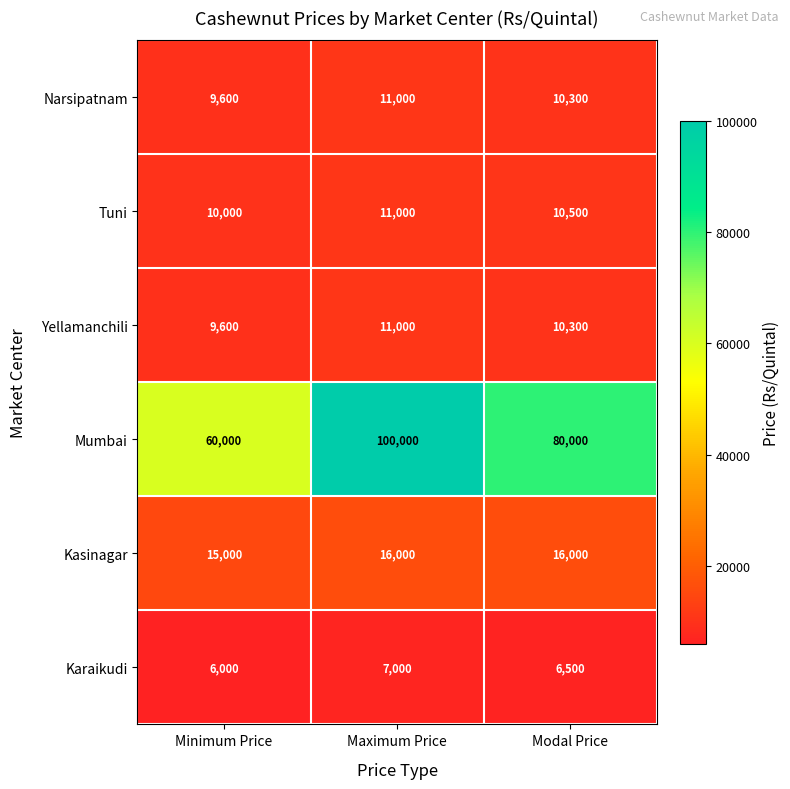

Reading right to left, what are all the values shown in this chart?

Narsipatnam: Modal Price=10300	Maximum Price=11000	Minimum Price=9600
Tuni: Modal Price=10500	Maximum Price=11000	Minimum Price=10000
Yellamanchili: Modal Price=10300	Maximum Price=11000	Minimum Price=9600
Mumbai: Modal Price=80000	Maximum Price=100000	Minimum Price=60000
Kasinagar: Modal Price=16000	Maximum Price=16000	Minimum Price=15000
Karaikudi: Modal Price=6500	Maximum Price=7000	Minimum Price=6000